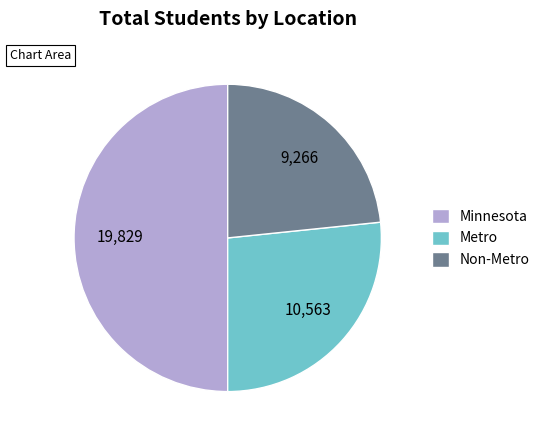

Approximately how many times larger is the value at Metro compared to Non-Metro?

1.1